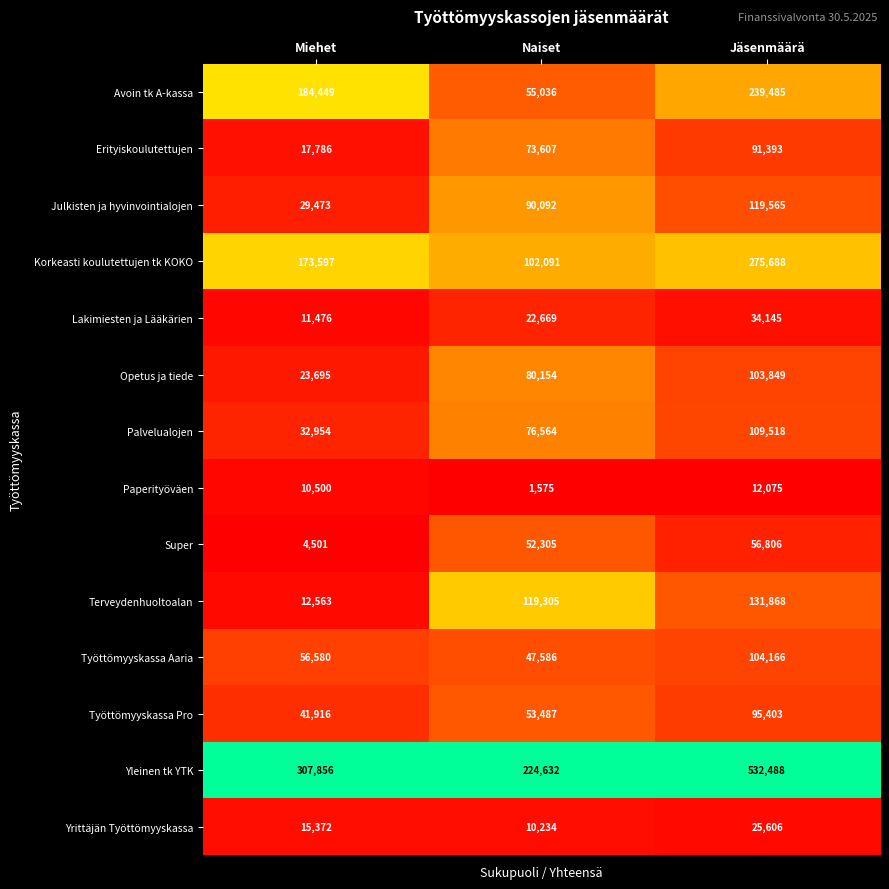

Is the value of Julkisten ja hyvinvointialojen at Jäsenmäärä greater than the value of Korkeasti koulutettujen tk KOKO at Jäsenmäärä?

No